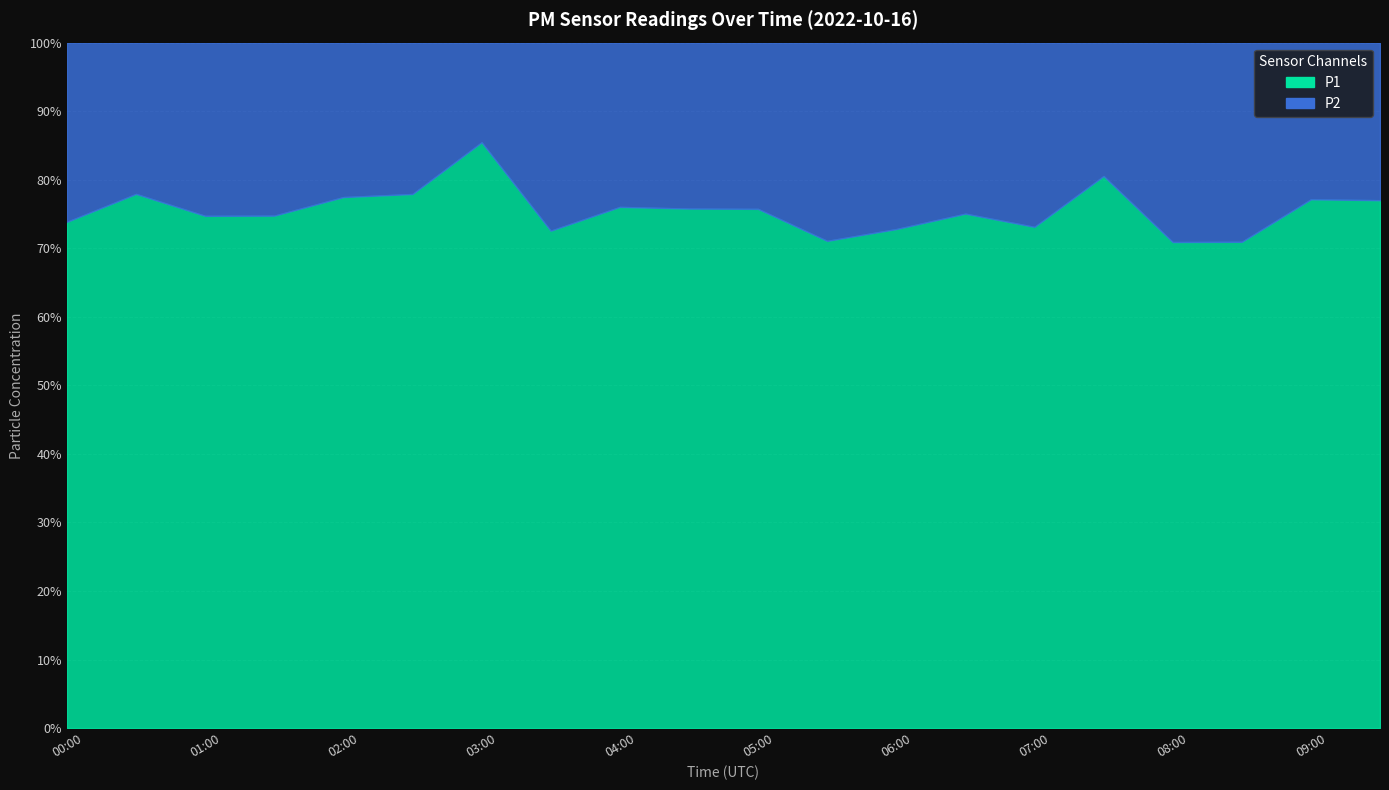

True or false: P1 and P2 intersect in this chart.

False